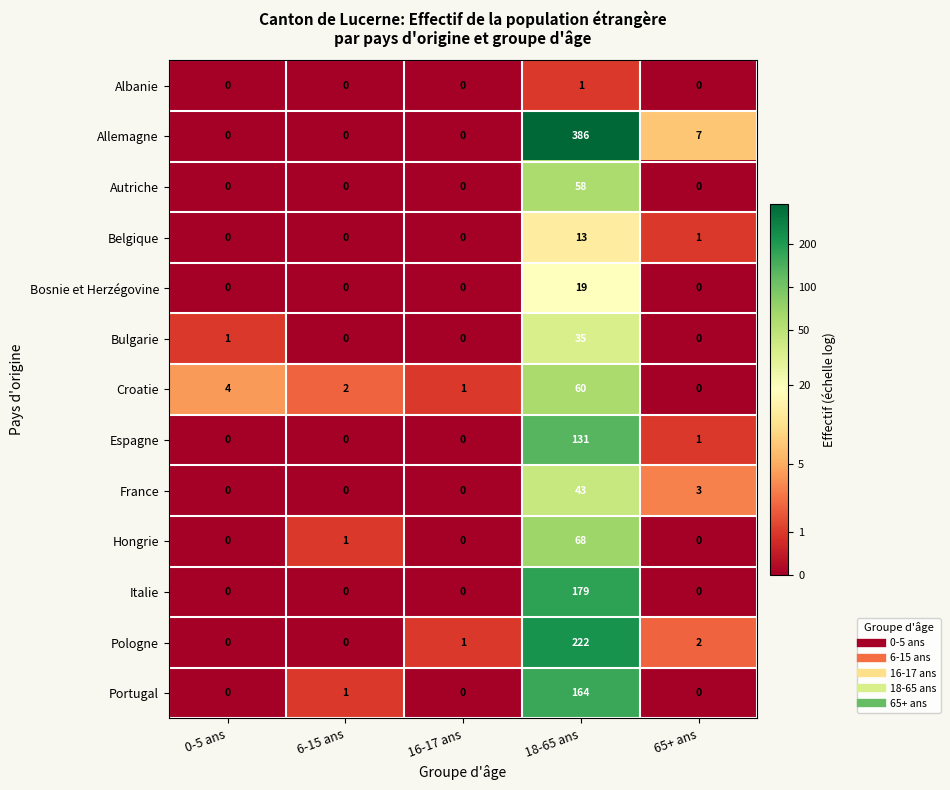

Is it true that Italie equals 179 at 18-65 ans?

True